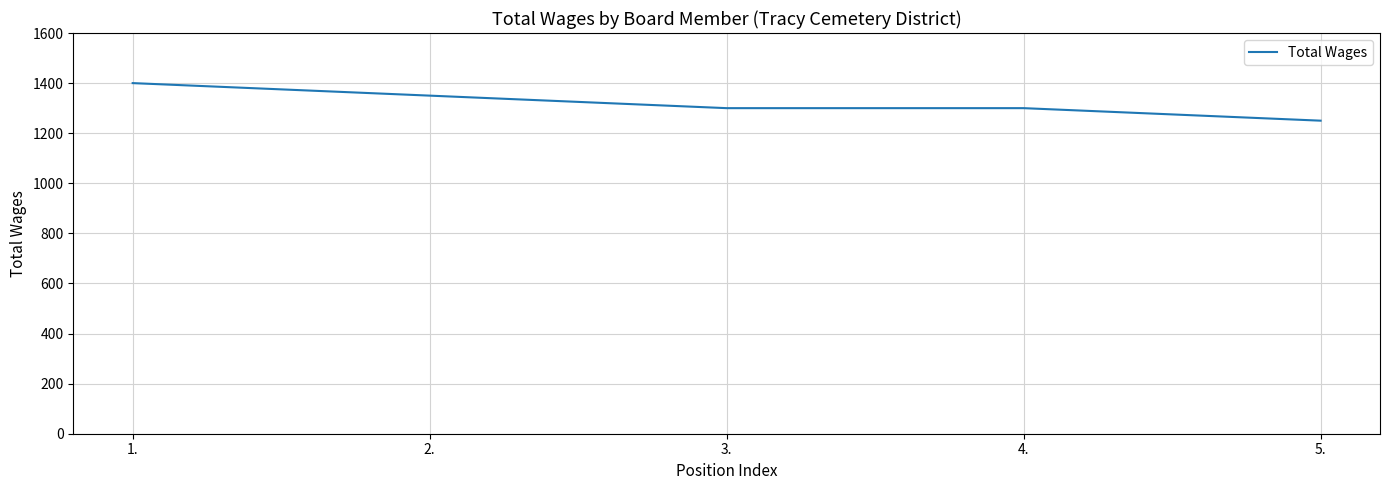

Is it true that the value at 5. is 2236?

False